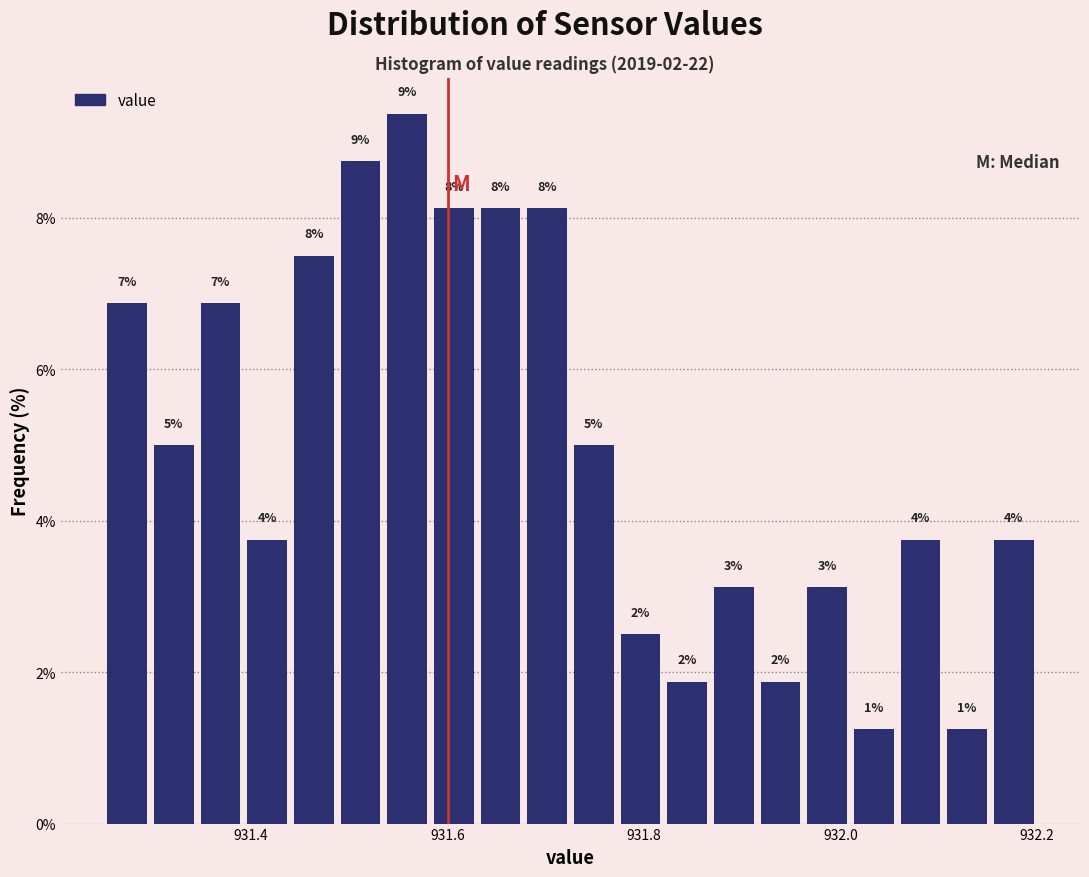

Around what value on the x-axis is the tallest bar? Give the approximate position of its centre, as read against the axis.

931.56